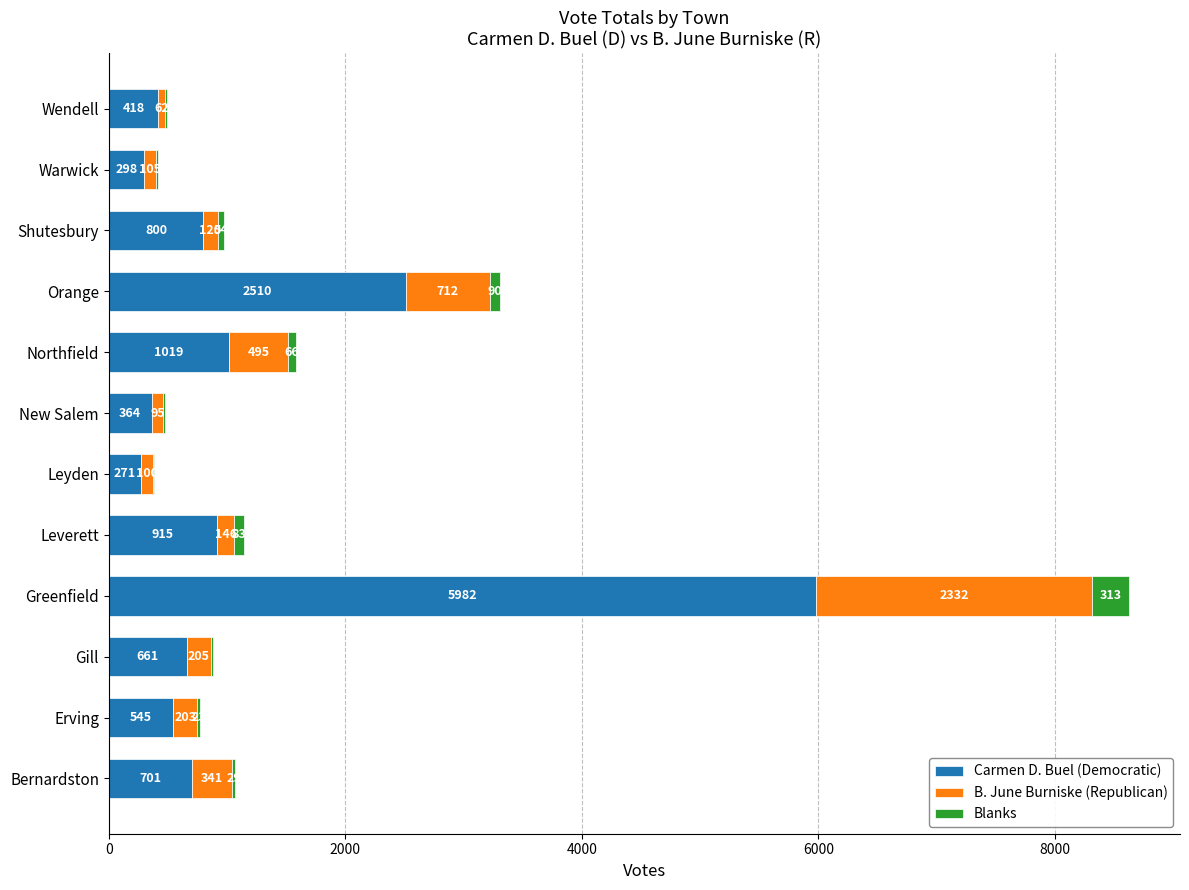

How many distinct data groups are displayed?

3